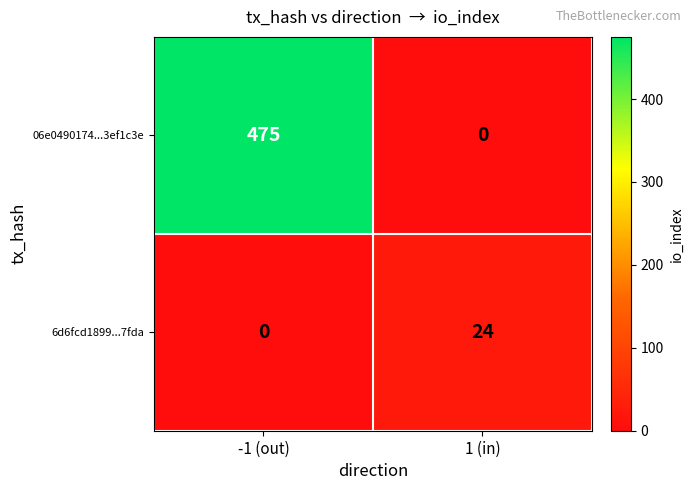

Which series has the largest total across all categories?

06e0490174...3ef1c3e